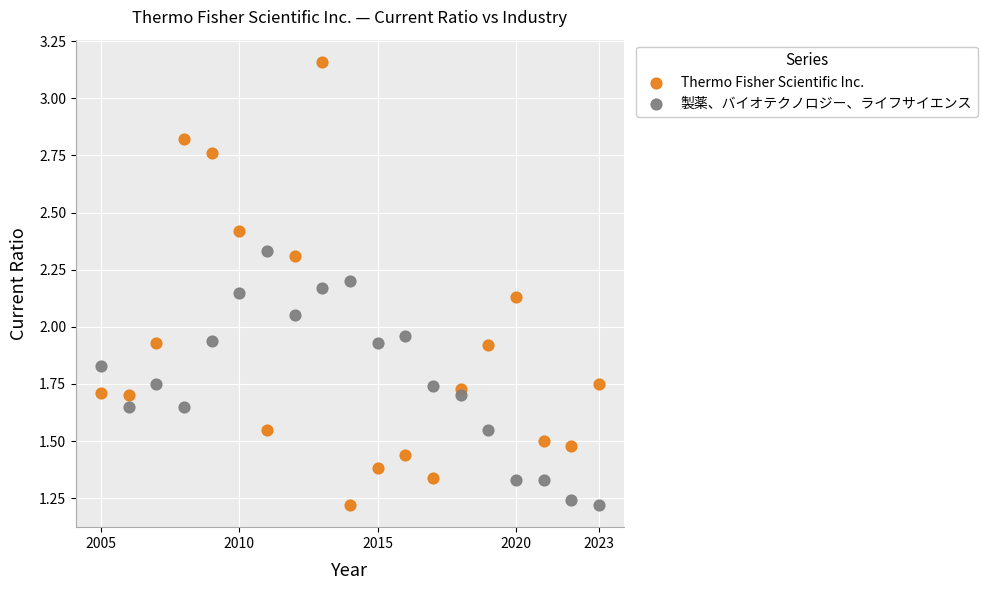

Across all data points, what is the range of X values (max minus min)?

18.0